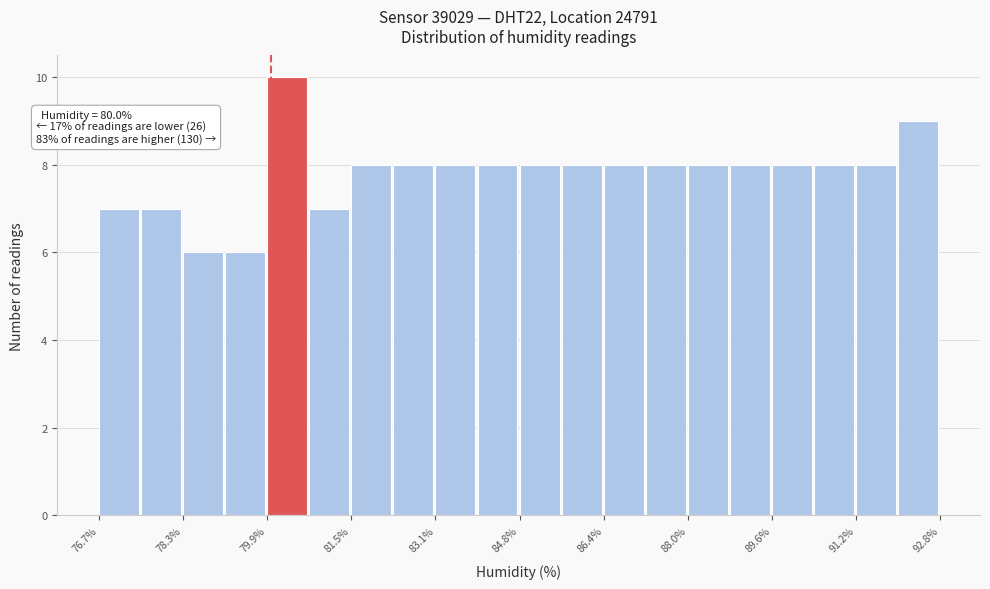

Over which range of the x-axis is the bar tallest?

80.0 to 80.8